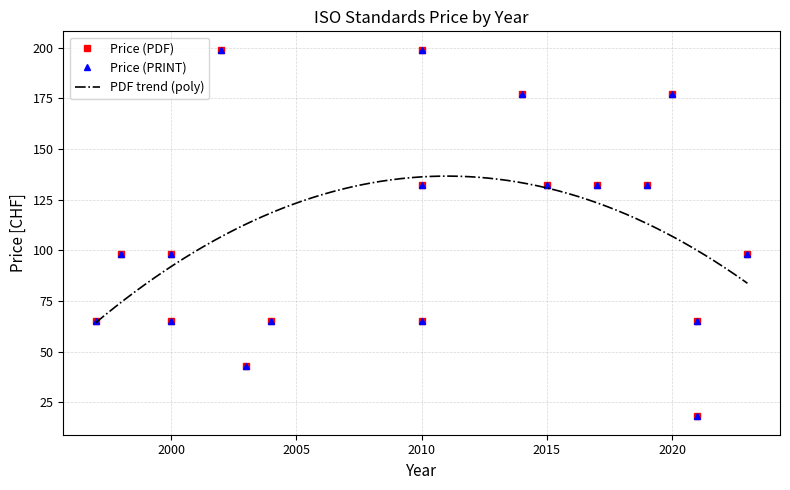

What is the difference between the maximum and minimum values in the Price (PRINT) series?

181